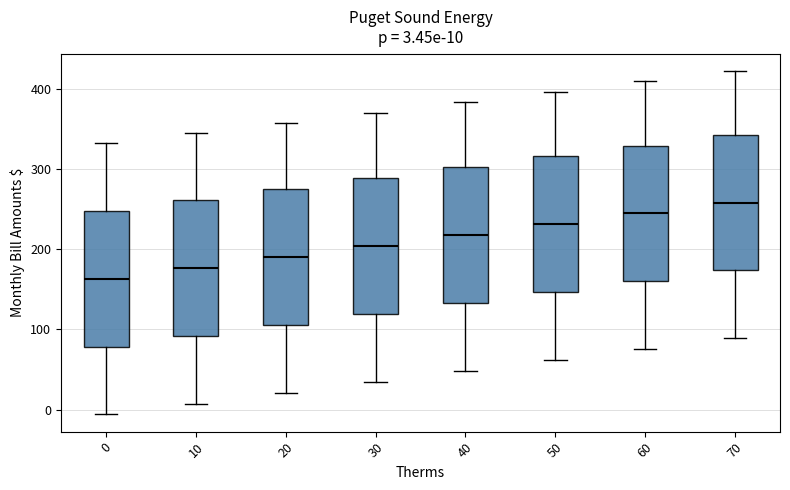

Which box has the lowest median line?

0